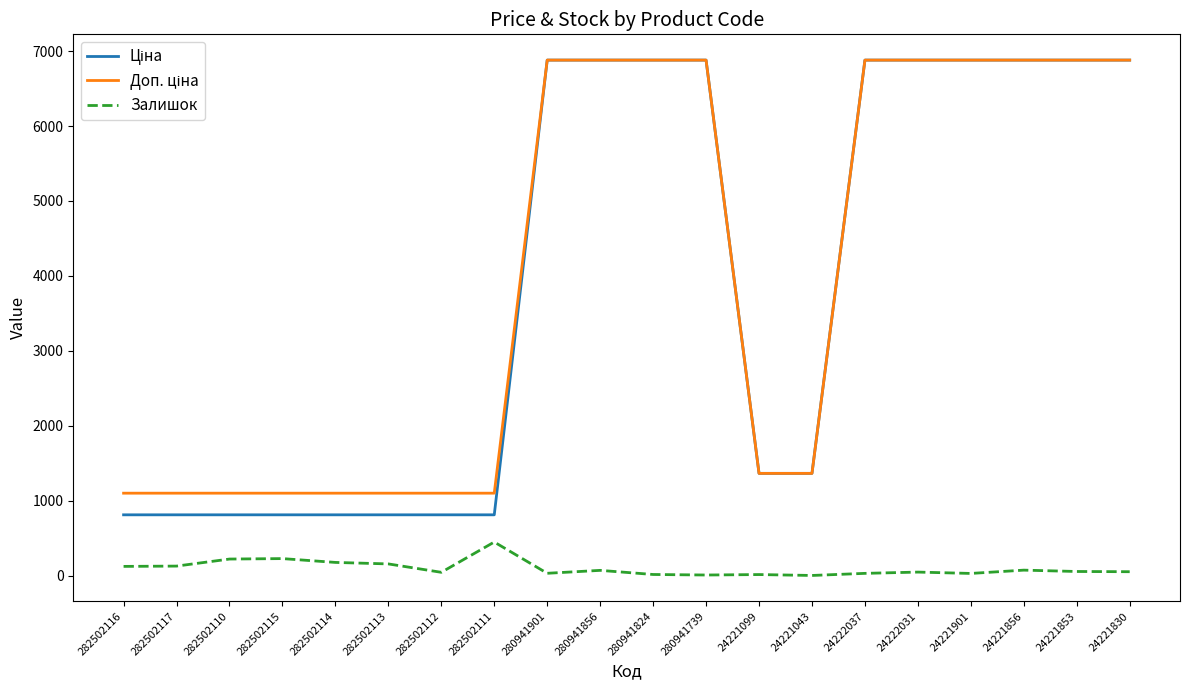

What is the maximum value shown in the chart?

6879.5